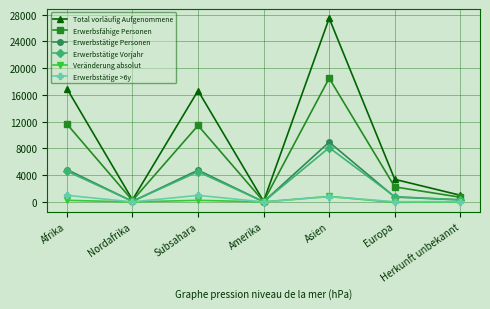

What is the difference between the highest and lowest values at Europa?

3449